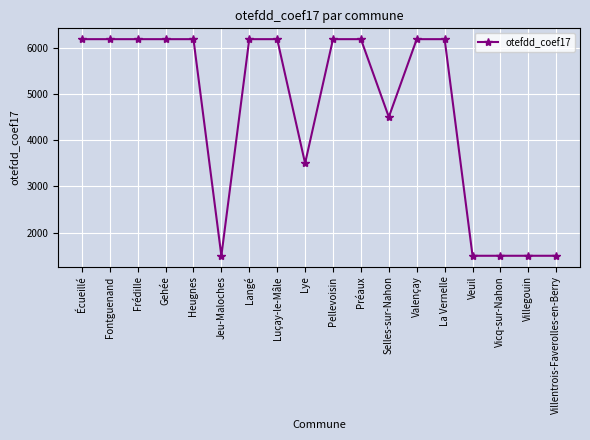

Approximately how many times larger is the value at Valençay compared to Préaux?

1.0